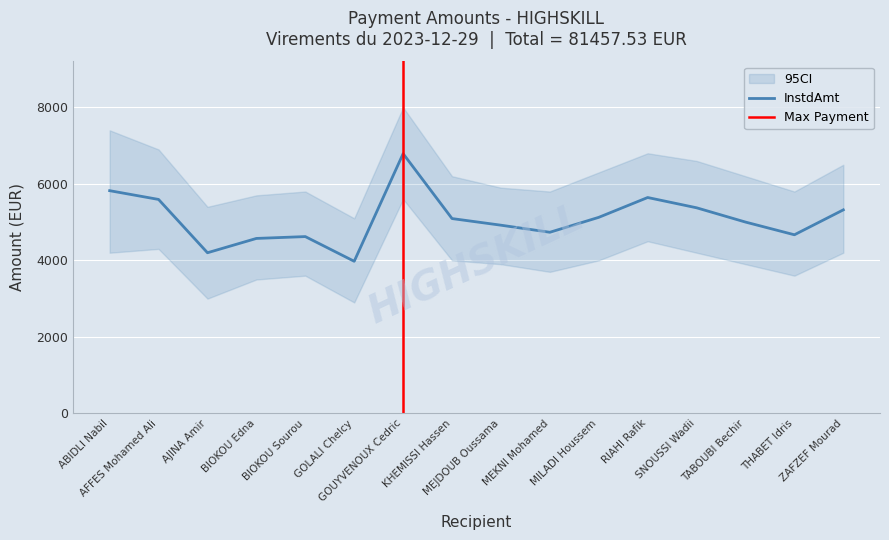

What is the sum of the values at RIAHI Rafik and BIOKOU Sourou?

10265.1